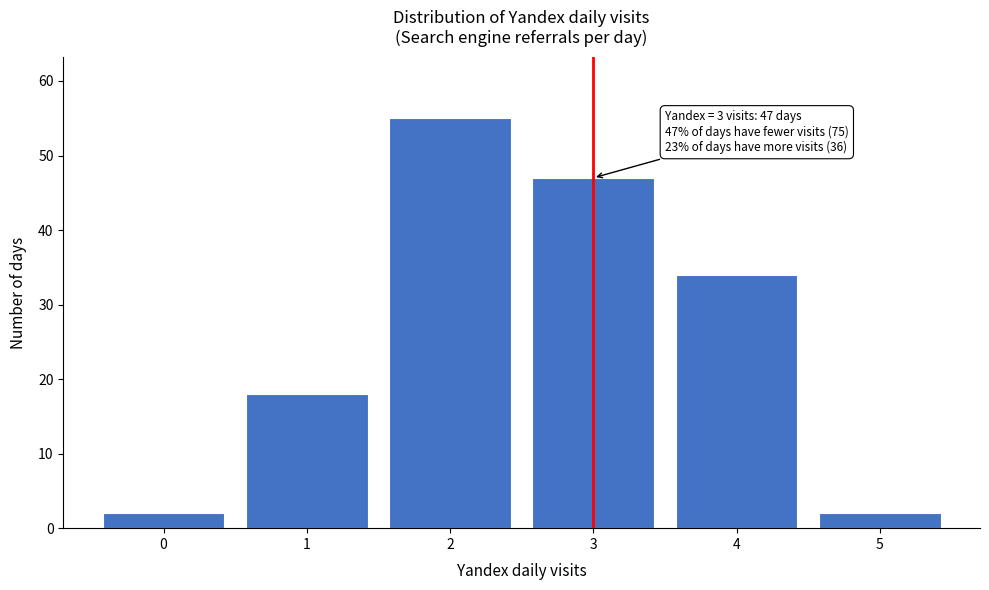

Which range on the x-axis has the tallest bar?

1.5 to 2.5